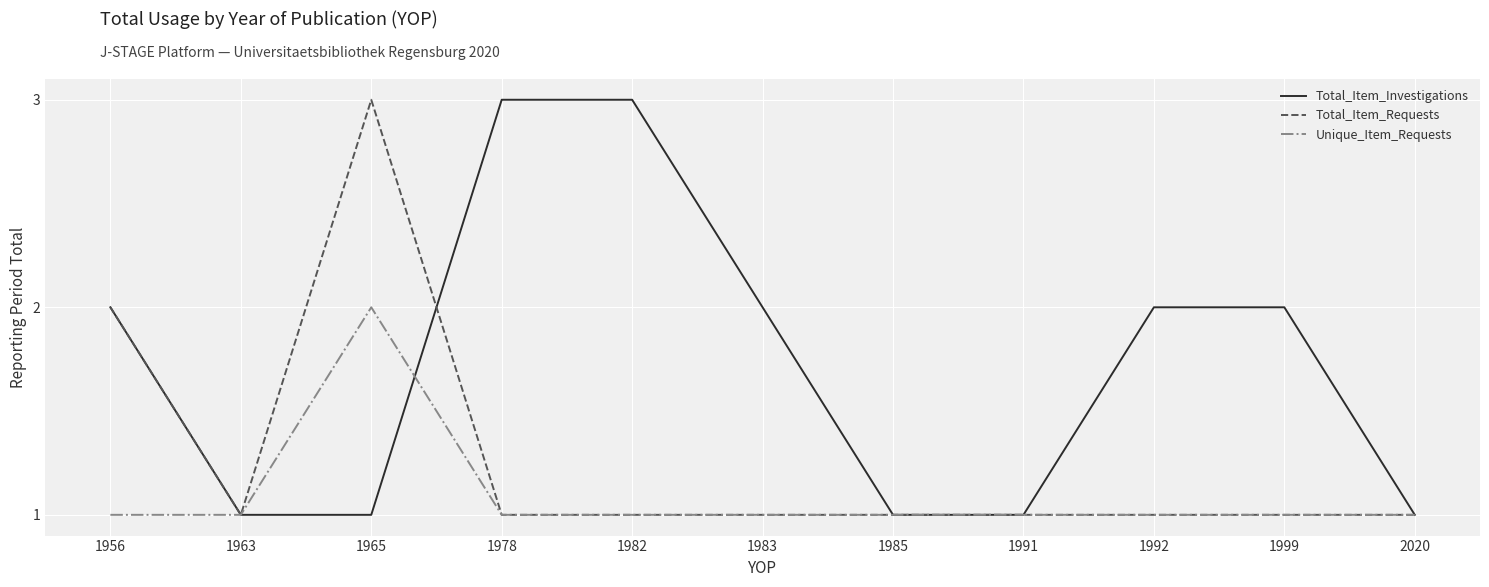

Between 1963 and 1999, which series saw the biggest shift?

Total_Item_Investigations